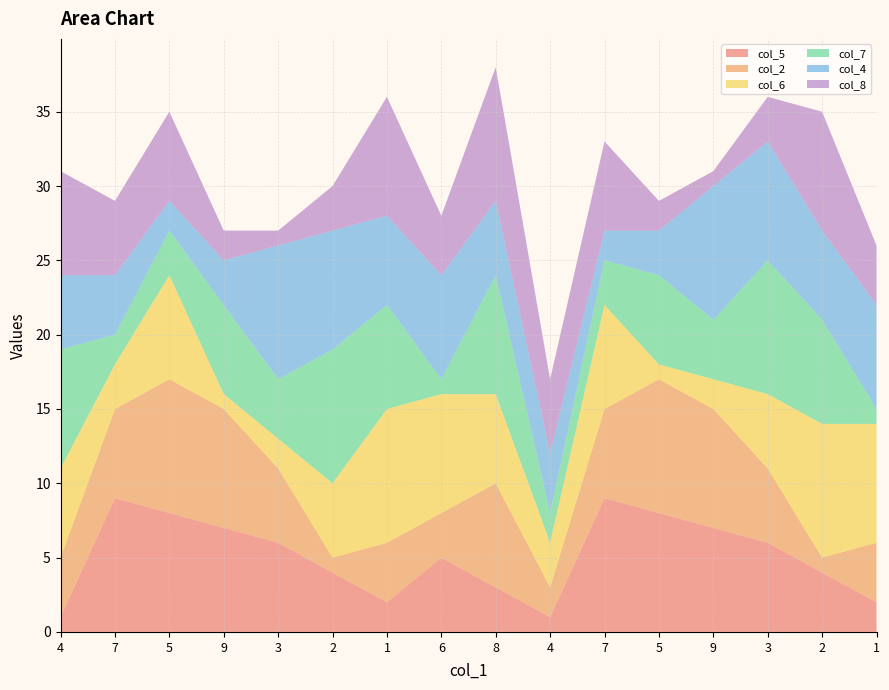

Reading left to right, what are all the values shown in this chart?

col_5: 1	9	8	7	6	4	2	5	3	1	9	8	7	6	4	2
col_2: 4	6	9	8	5	1	4	3	7	2	6	9	8	5	1	4
col_6: 6	3	7	1	2	5	9	8	6	3	7	1	2	5	9	8
col_7: 8	2	3	6	4	9	7	1	8	2	3	6	4	9	7	1
col_4: 5	4	2	3	9	8	6	7	5	4	2	3	9	8	6	7
col_8: 7	5	6	2	1	3	8	4	9	5	6	2	1	3	8	4